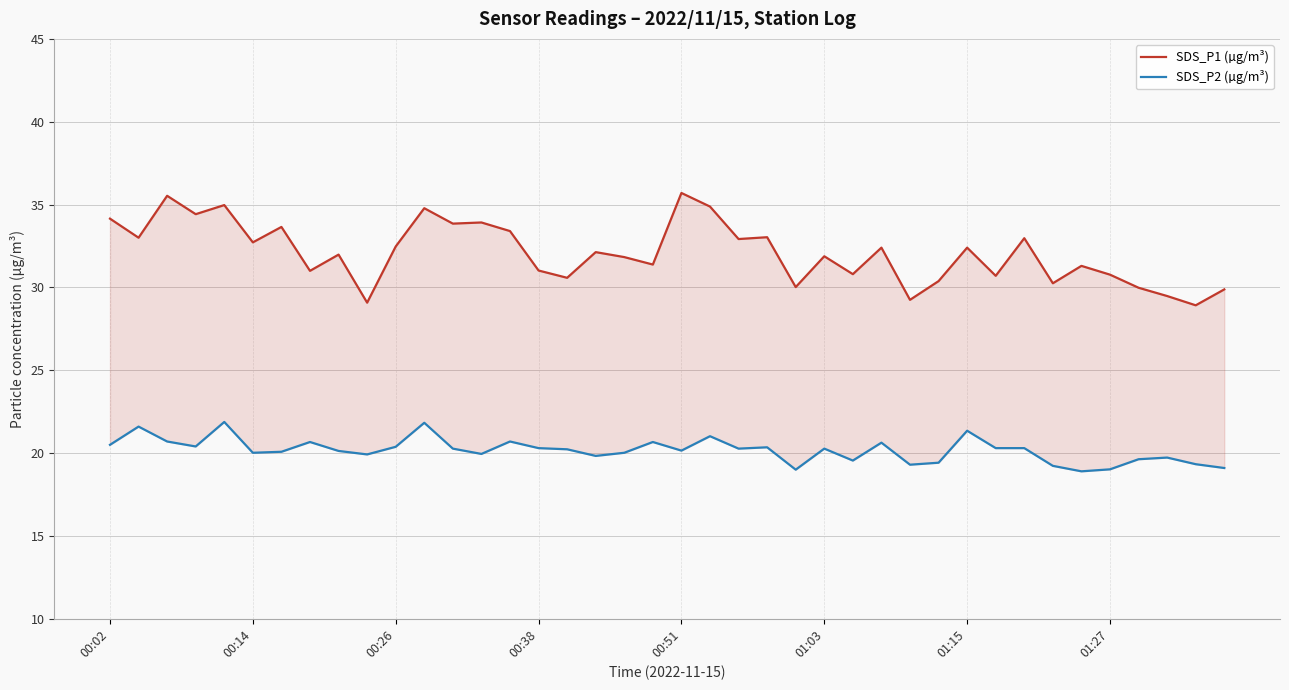

True or false: SDS_P2 (µg/m³) has more than 0 interior local peaks.

True